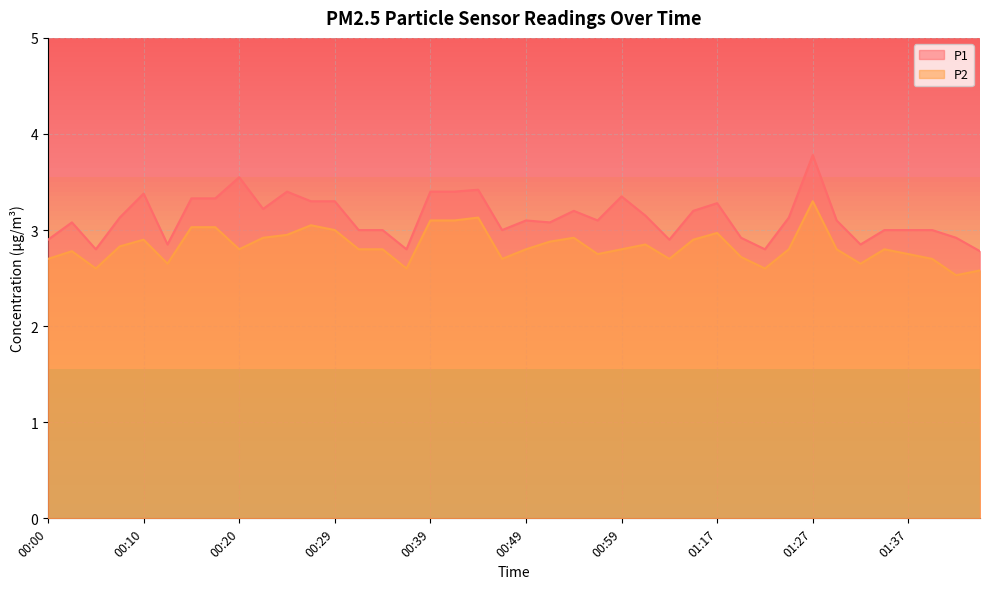

Is the value of P1 at 00:49 greater than the value of P2 at 00:46?

Yes